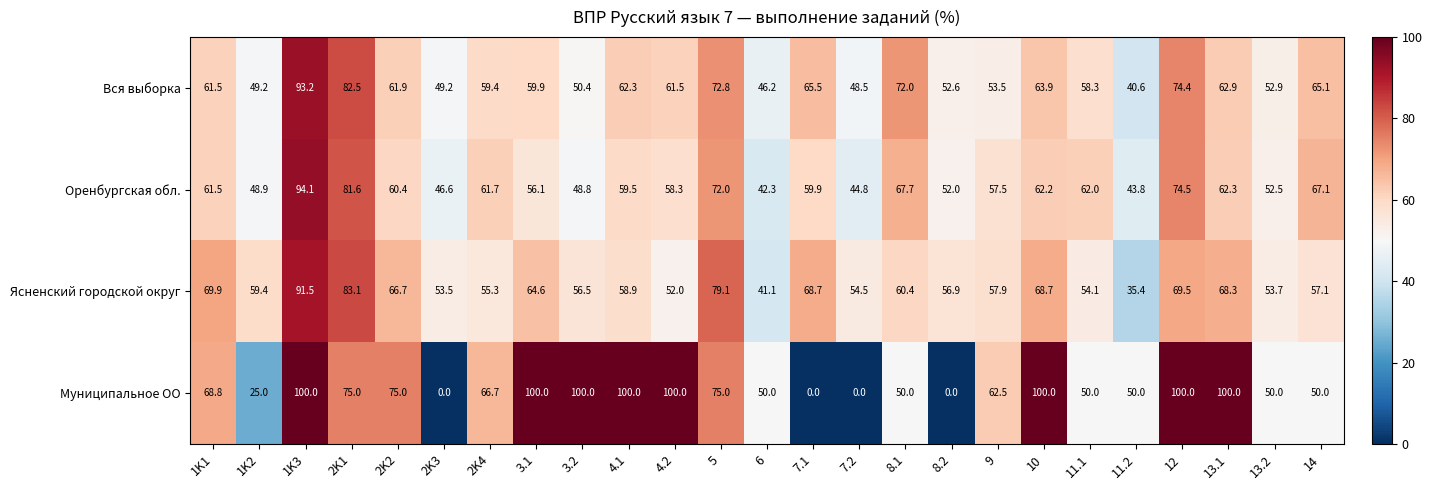

Which series has the widest spread of values?

Муниципальное ОО